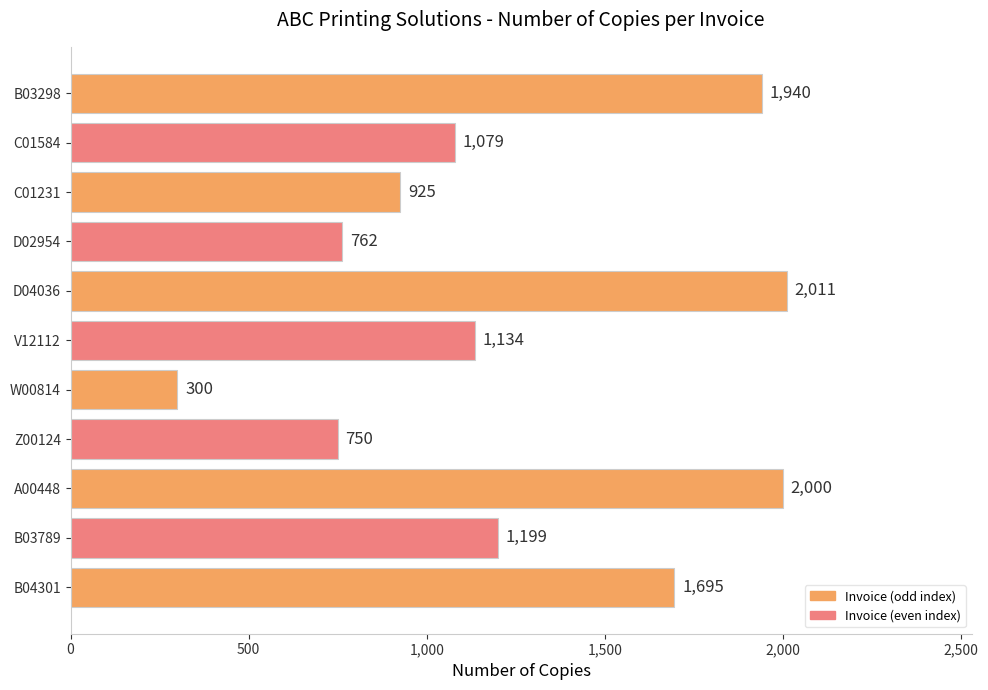

Reading bottom to top, what are all the values shown in this chart?

B04301=1695	B03789=1199	A00448=2000	Z00124=750	W00814=300	V12112=1134	D04036=2011	D02954=762	C01231=925	C01584=1079	B03298=1940